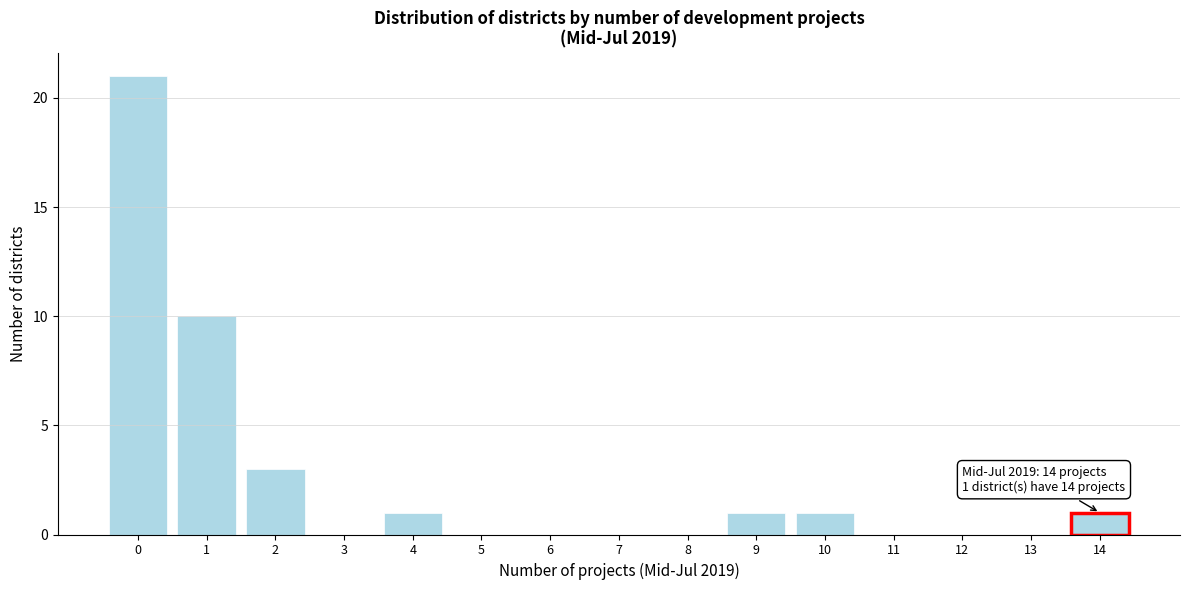

Over which range of the x-axis is the bar tallest?

-0.5 to 0.5